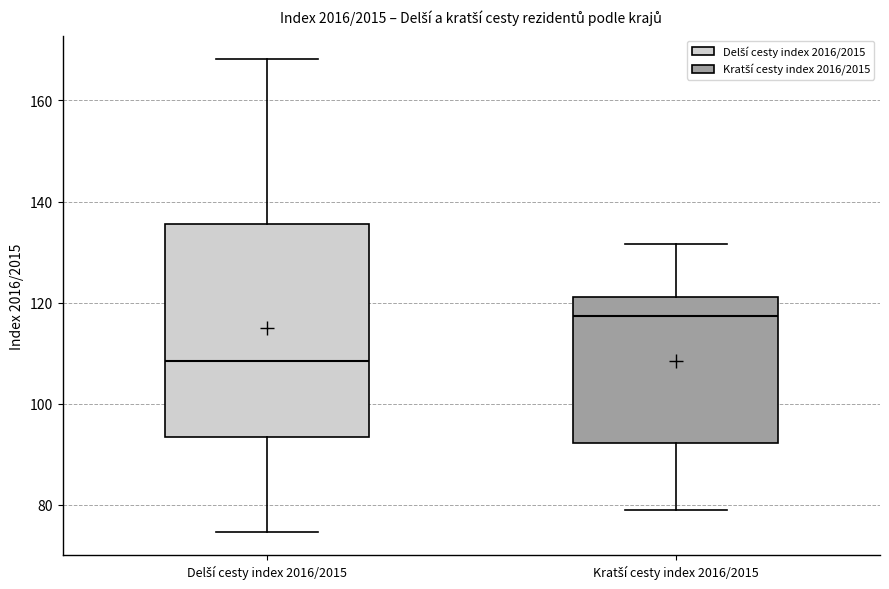

Reading left to right, transcribe this box plot: for each box, give where its median line is, the range the box spans, and where its two whiskers end, as read against the y-axis. The values are not printed on the chart, so give them approximately, as read against the axis.

Delší cesty index 2016/2015: median 108, box 94 to 136, whiskers 74 to 168
Kratší cesty index 2016/2015: median 118, box 92 to 122, whiskers 78 to 132